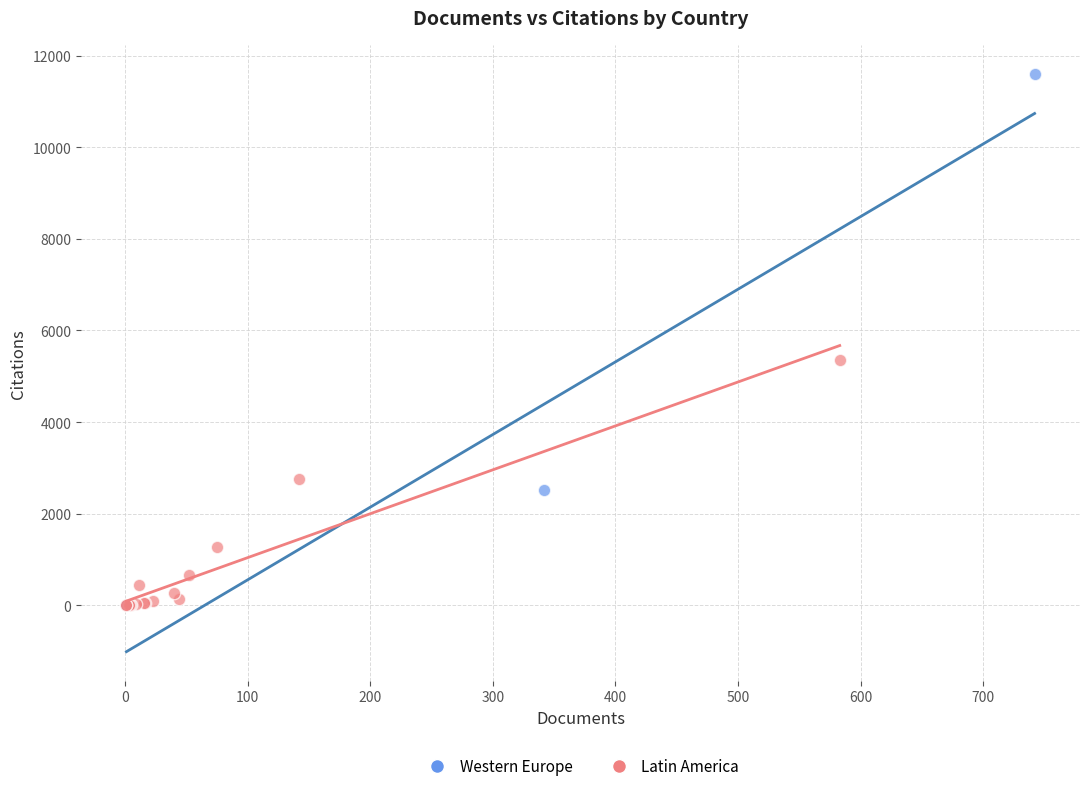

Which series has the largest Y range (max minus min)?

Western Europe